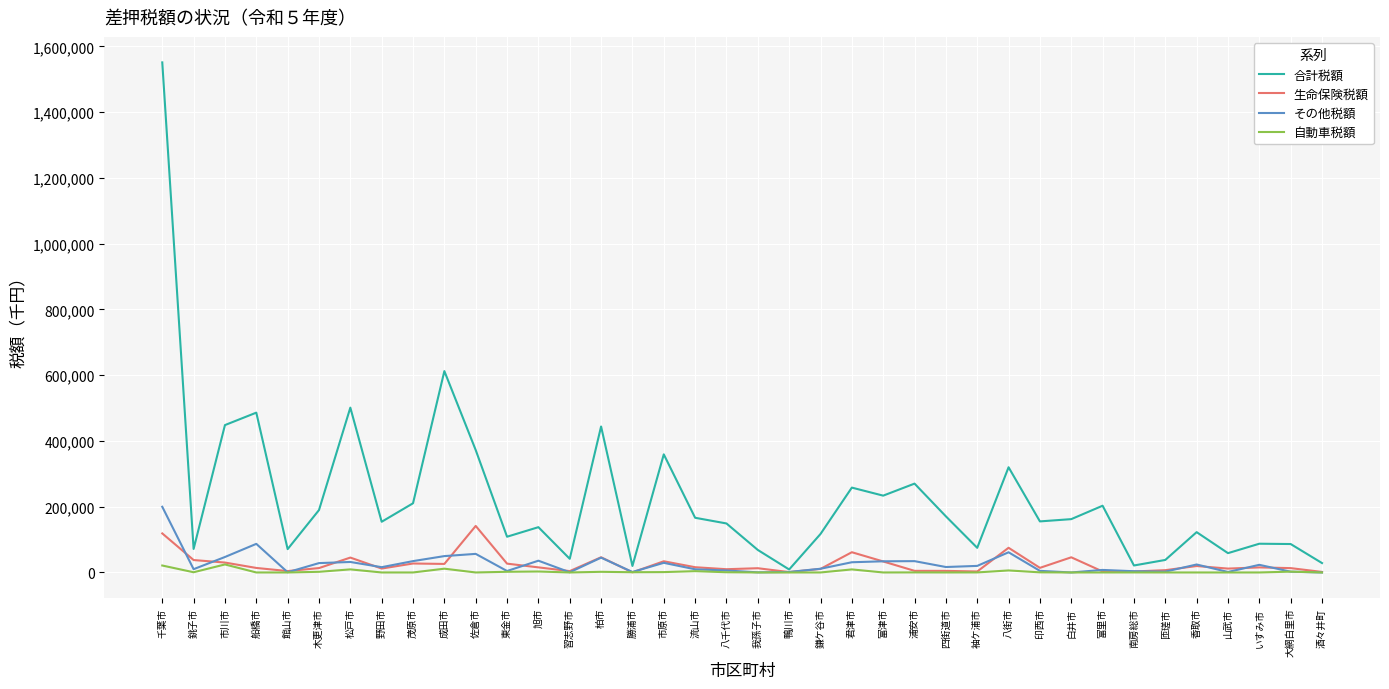

How many lines are shown in the chart?

4